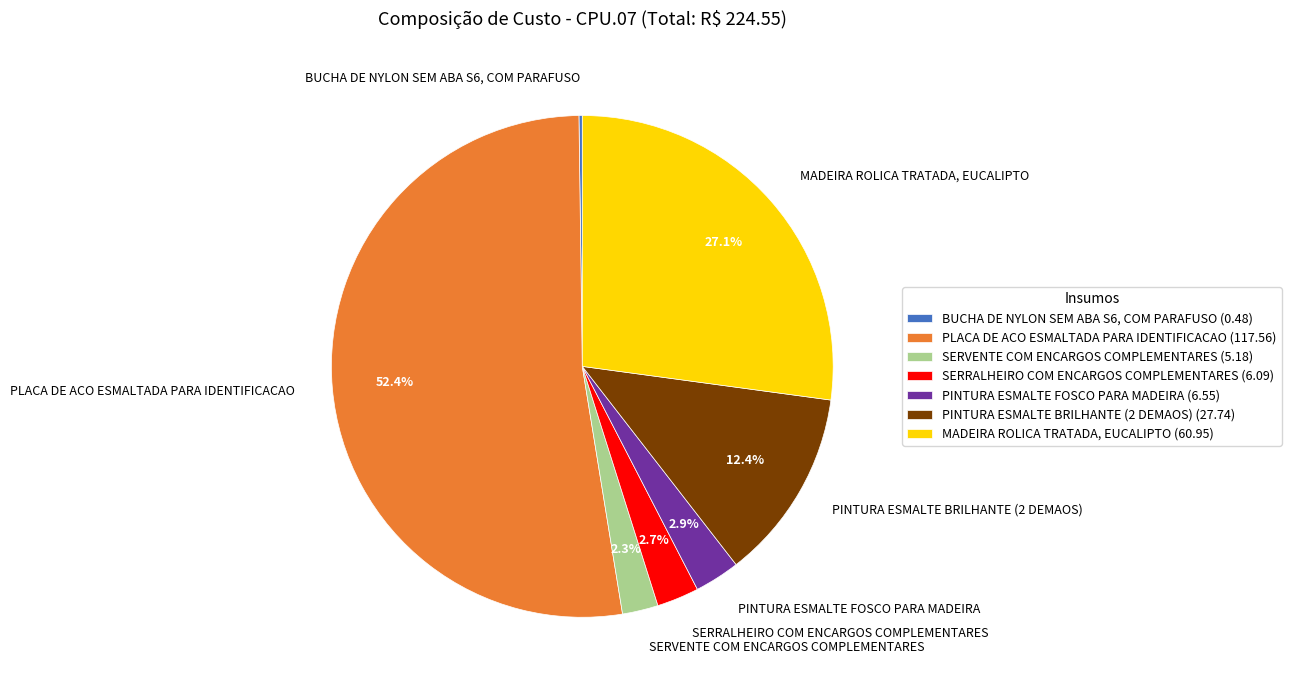

True or false: PLACA DE ACO ESMALTADA PARA IDENTIFICACAO accounts for 52% of the total.

True